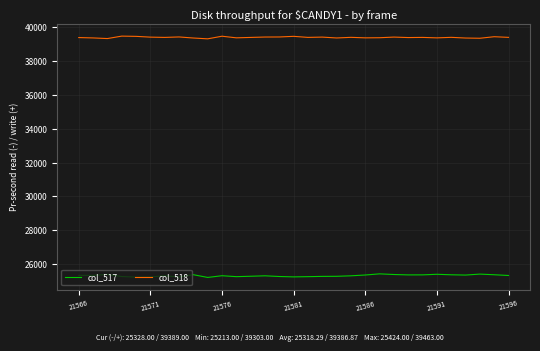

What is the minimum value for col_518?

39303